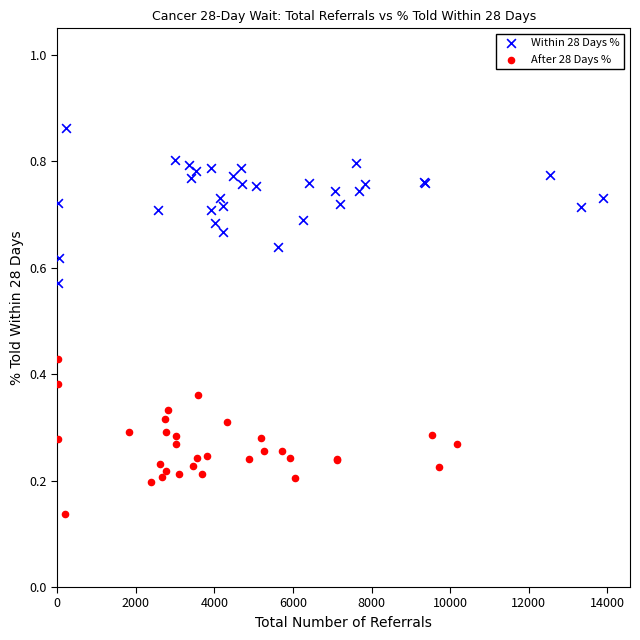

Which series contains the highest Y value?

Within 28 Days %